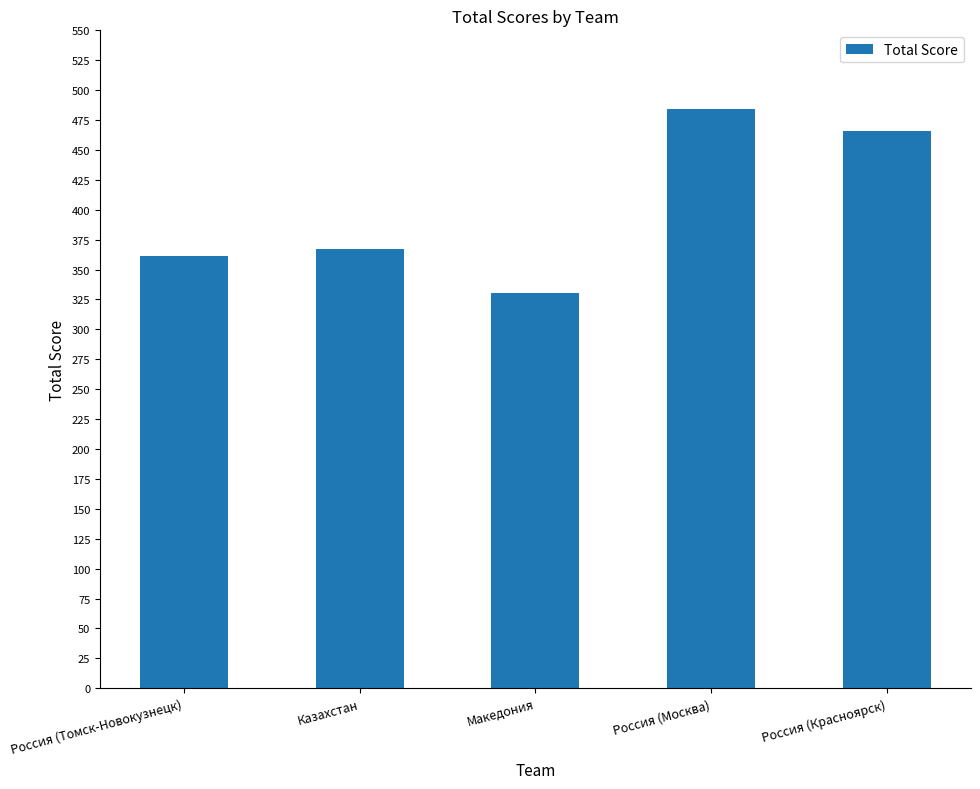

What is the difference between the maximum and minimum values?

153.6